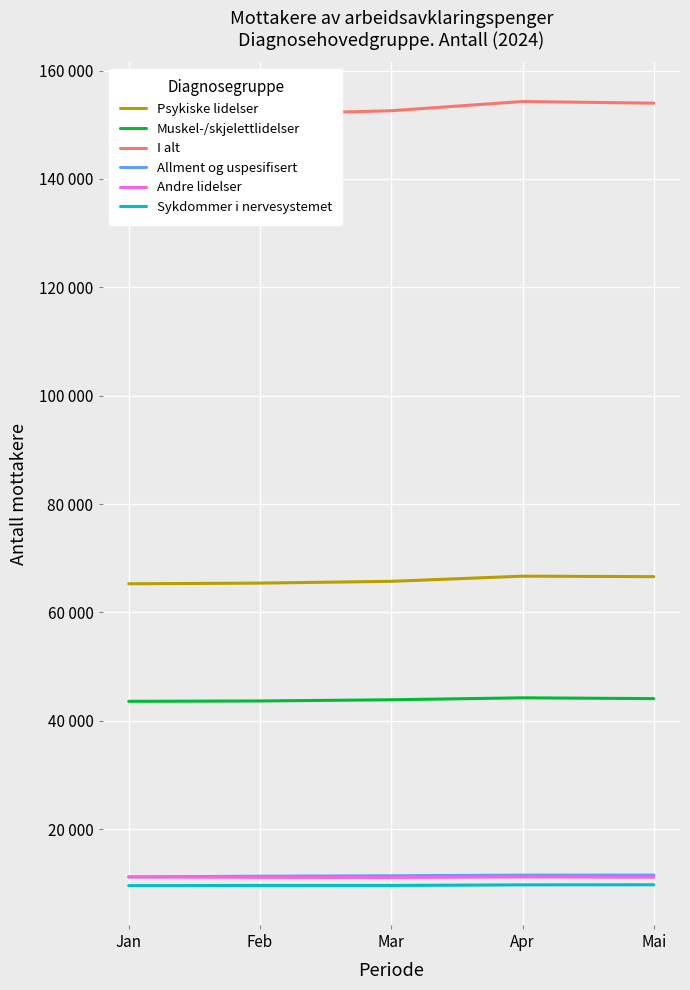

At Jan, list the series in order from largest to smallest.

I alt, Psykiske lidelser, Muskel-/skjelettlidelser, Andre lidelser, Allment og uspesifisert, Sykdommer i nervesystemet